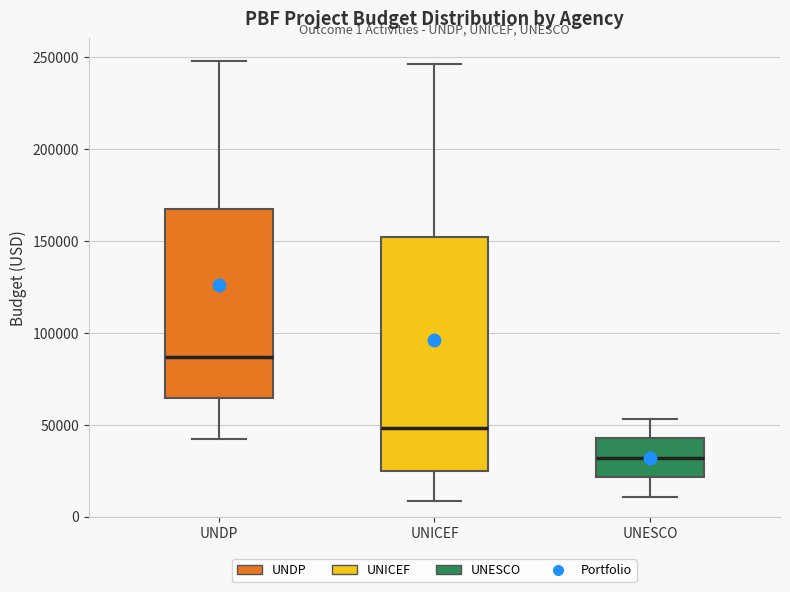

Comparing the boxes themselves (not the whiskers), which one is the tallest?

UNICEF